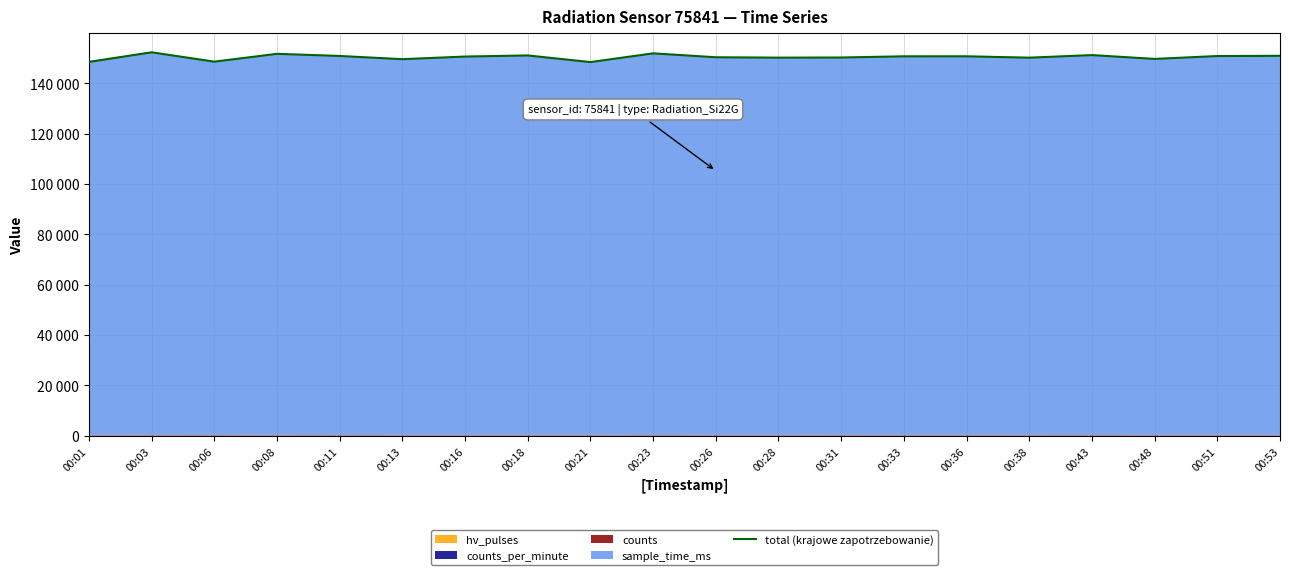

True or false: the data has more than 1 interior local peaks.

True